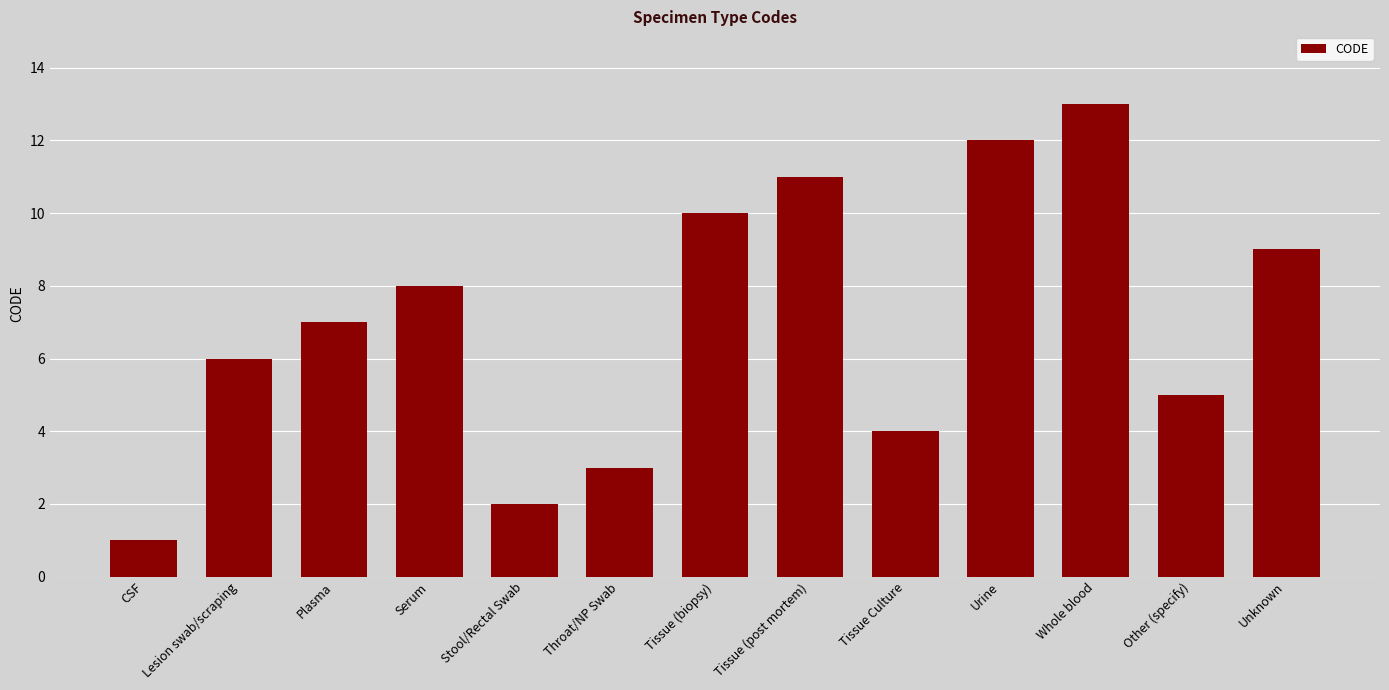

Reading left to right, extract all data points from this chart.

CSF=1	Lesion swab/scraping=6	Plasma=7	Serum=8	Stool/Rectal Swab=2	Throat/NP Swab=3	Tissue (biopsy)=10	Tissue (post mortem)=11	Tissue Culture=4	Urine=12	Whole blood=13	Other (specify)=5	Unknown=9